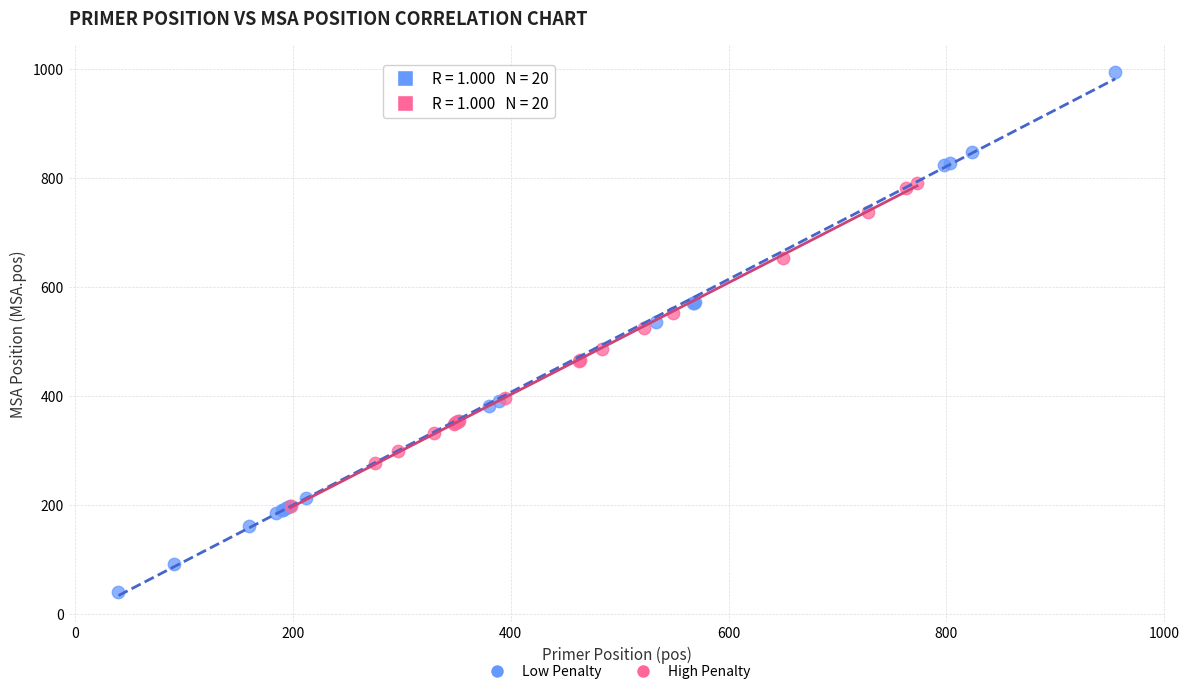

Which series has the widest spread of Y values?

Low Penalty